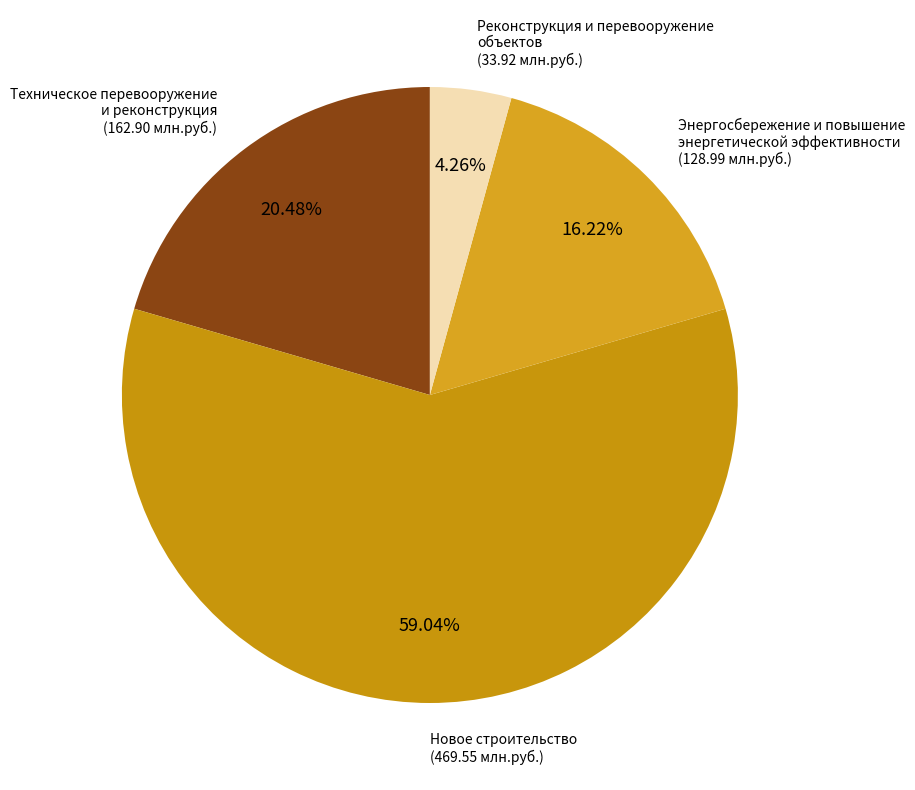

Rank the categories by value from lowest to highest.

Реконструкция и перевооружение объектов, Энергосбережение и повышение энергетической эффективности, Техническое перевооружение и реконструкция, Новое строительство